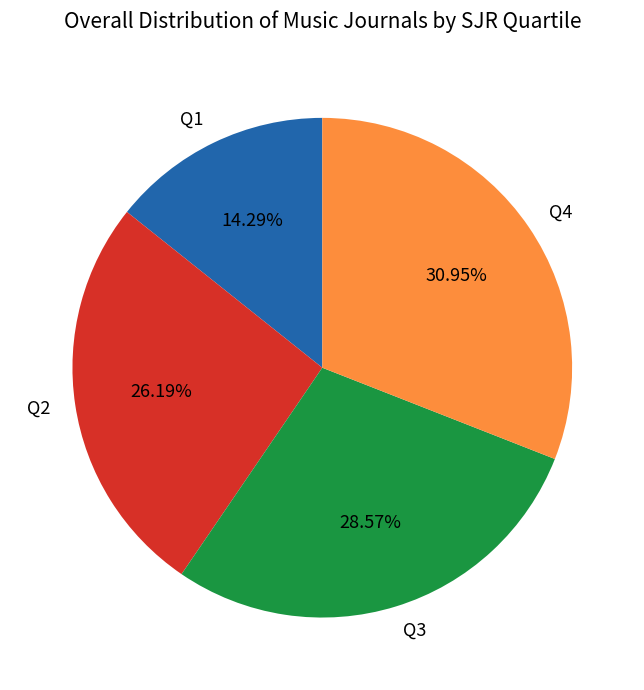

Rank the categories by value from lowest to highest.

Q1, Q2, Q3, Q4